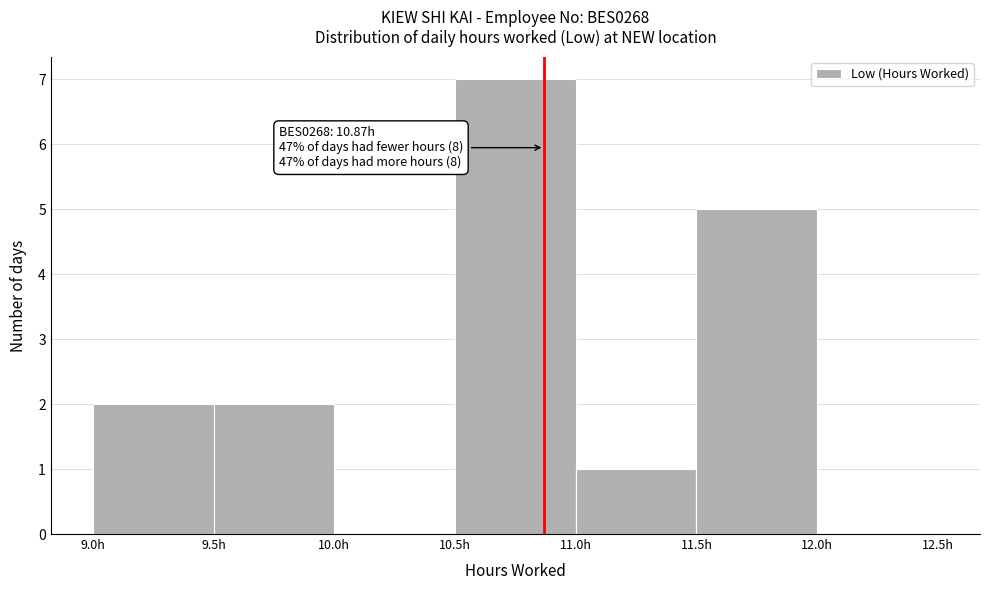

Which range on the x-axis has the tallest bar?

10.5 to 11.0